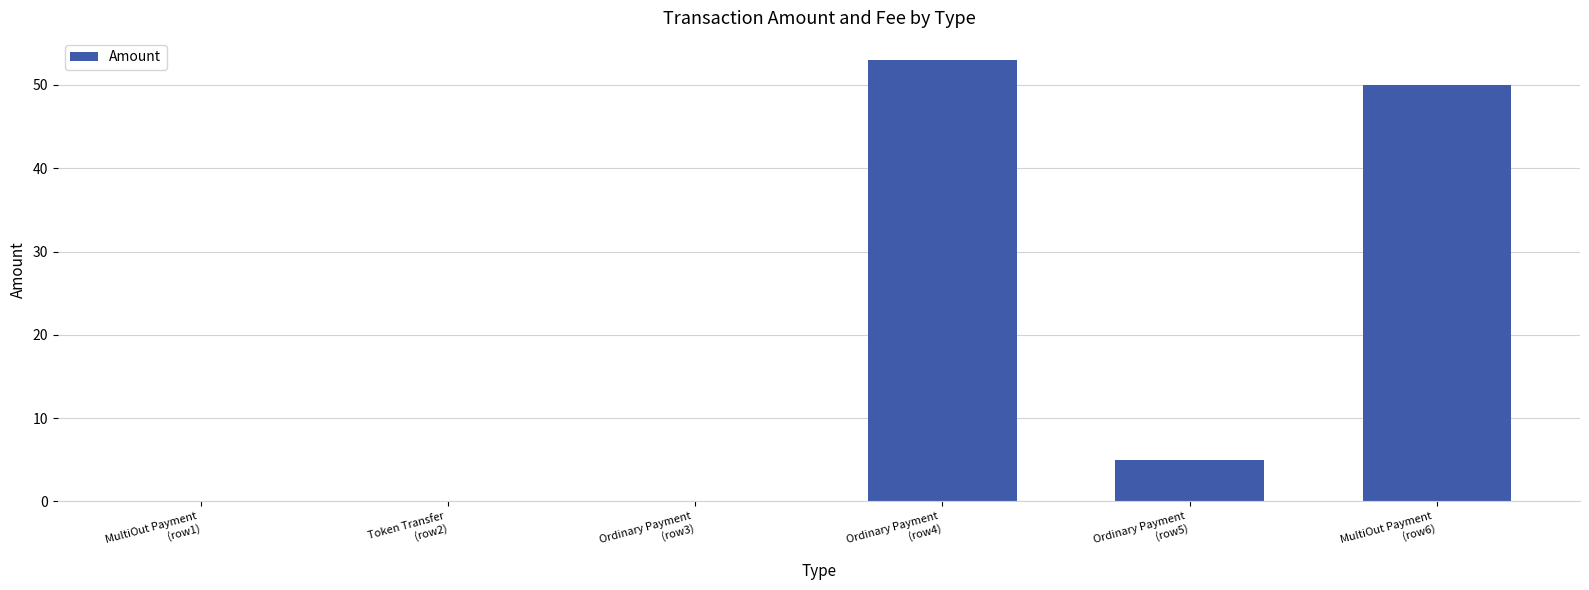

Are the bars horizontal?

No